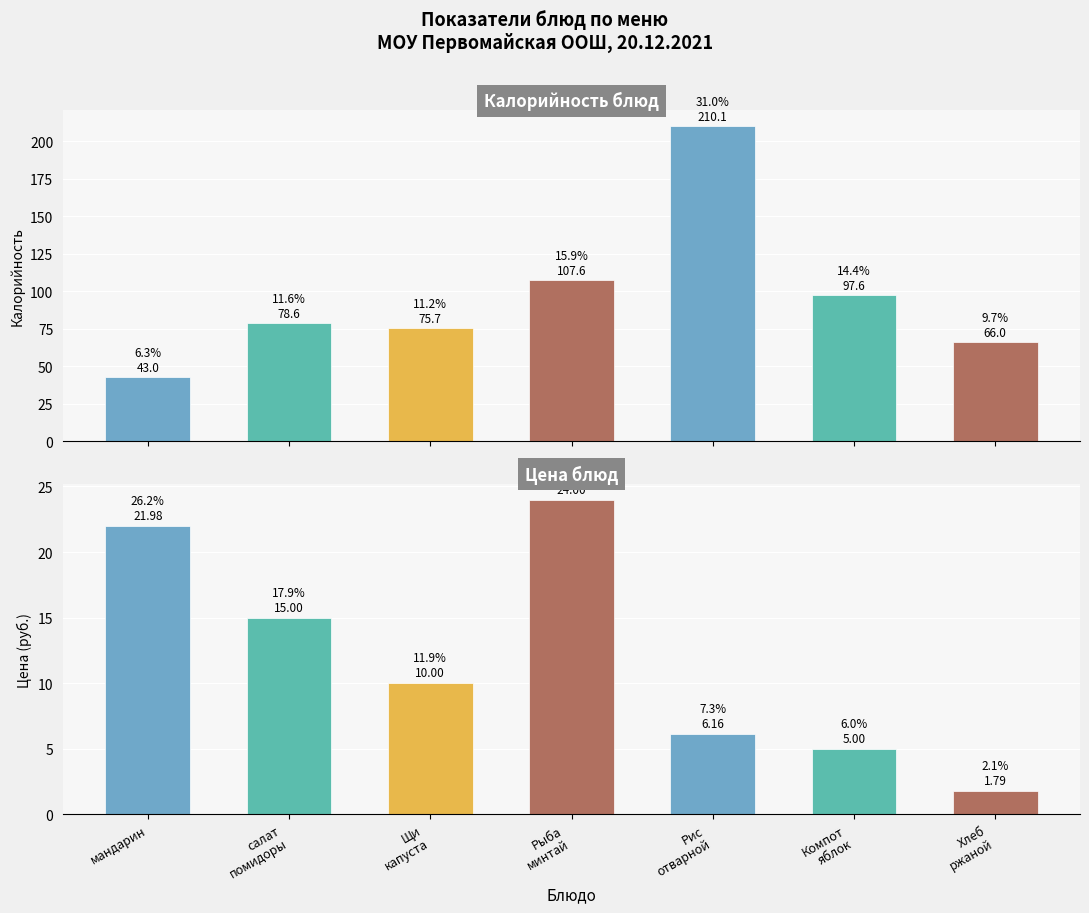

The value of Калорийность at Хлеб
ржаной is 66.0. True or false?

True